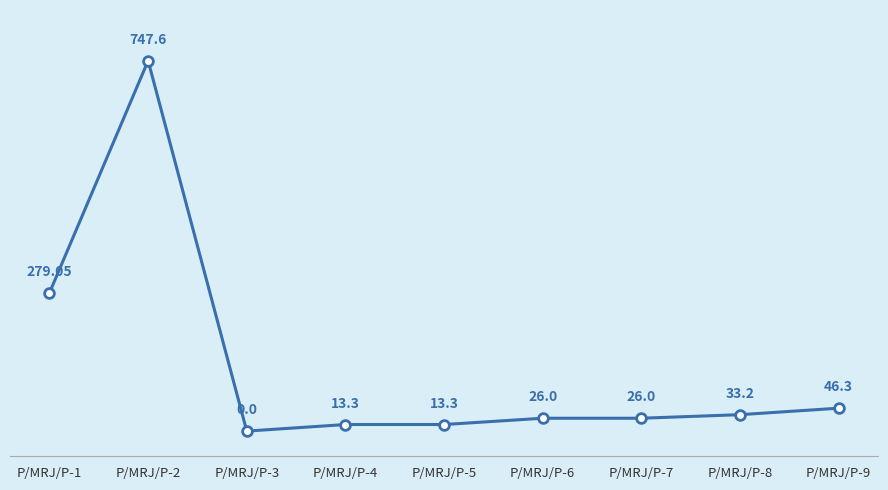

At which category does the data reach its first local peak?

P/MRJ/P-2